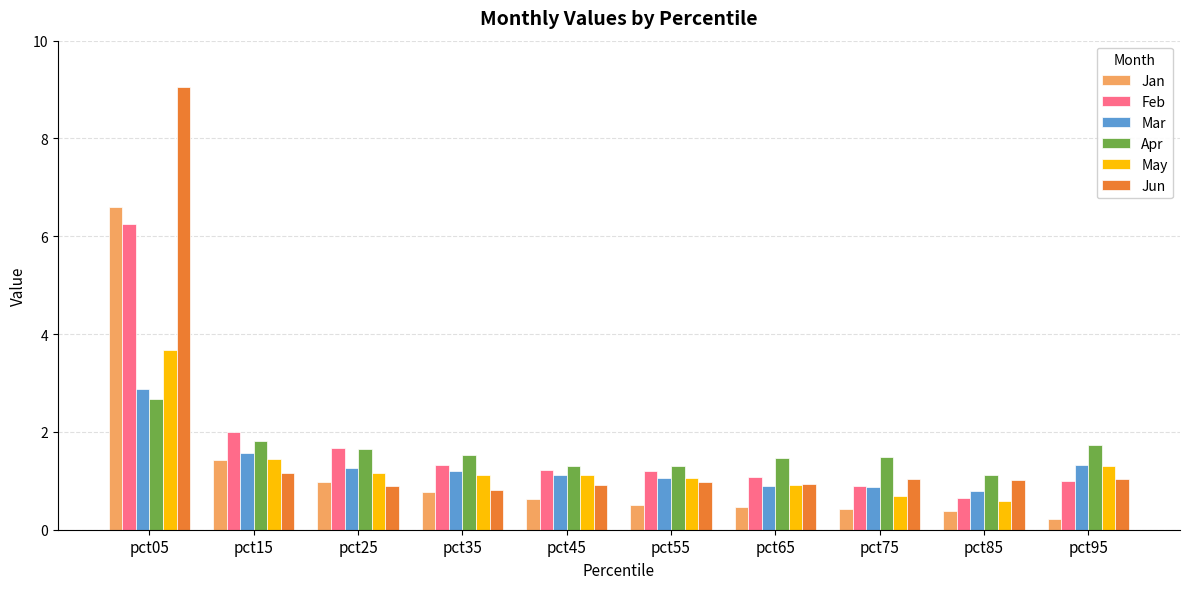

What is the sum of all May values?

13.1